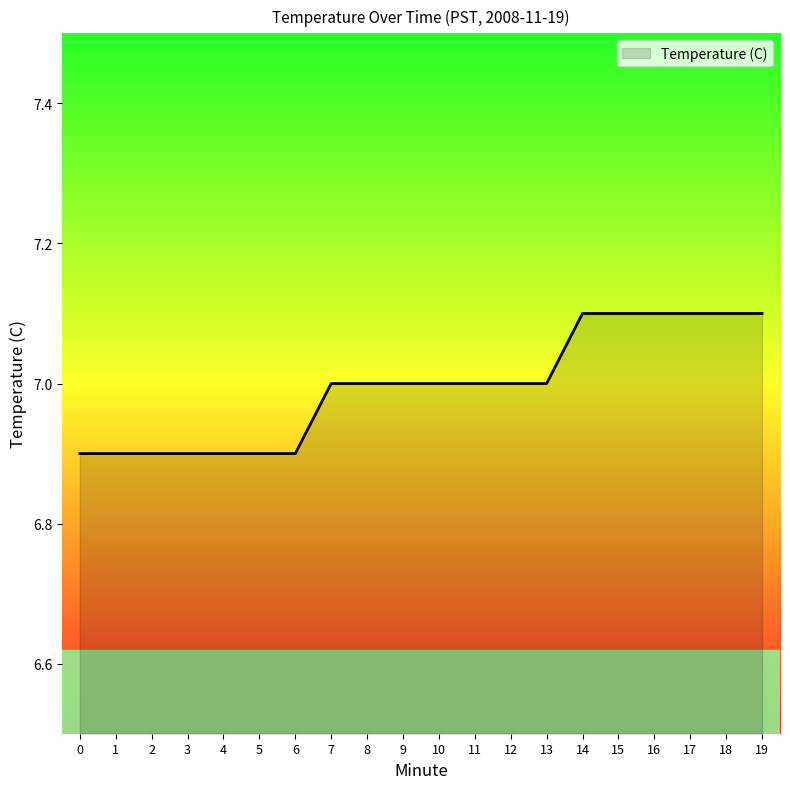

Between 13 and 5, which is larger?

13